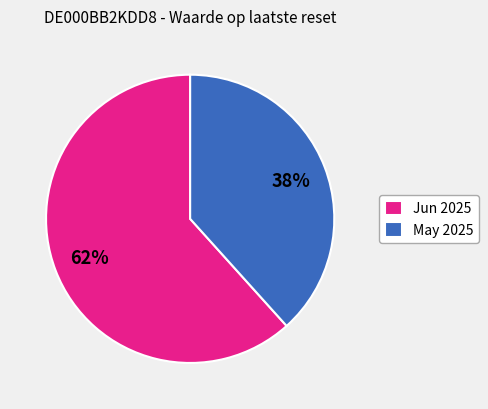

What is the smallest slice in the pie chart?

May 2025